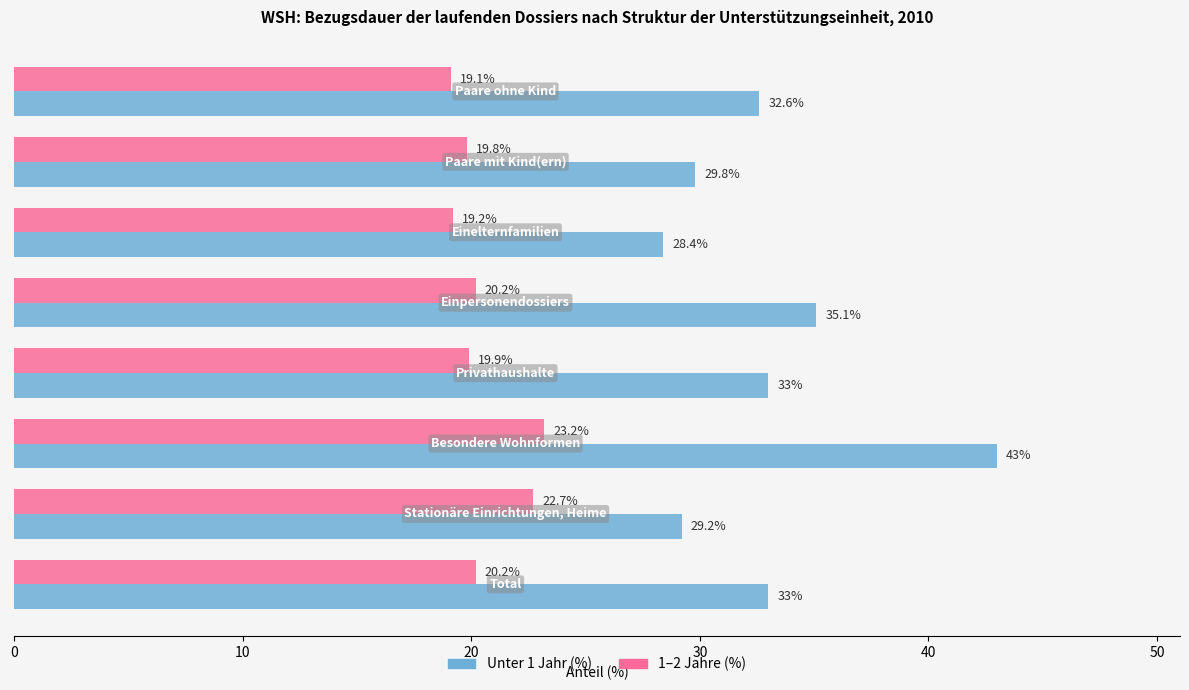

What is the greatest value displayed?

43.0